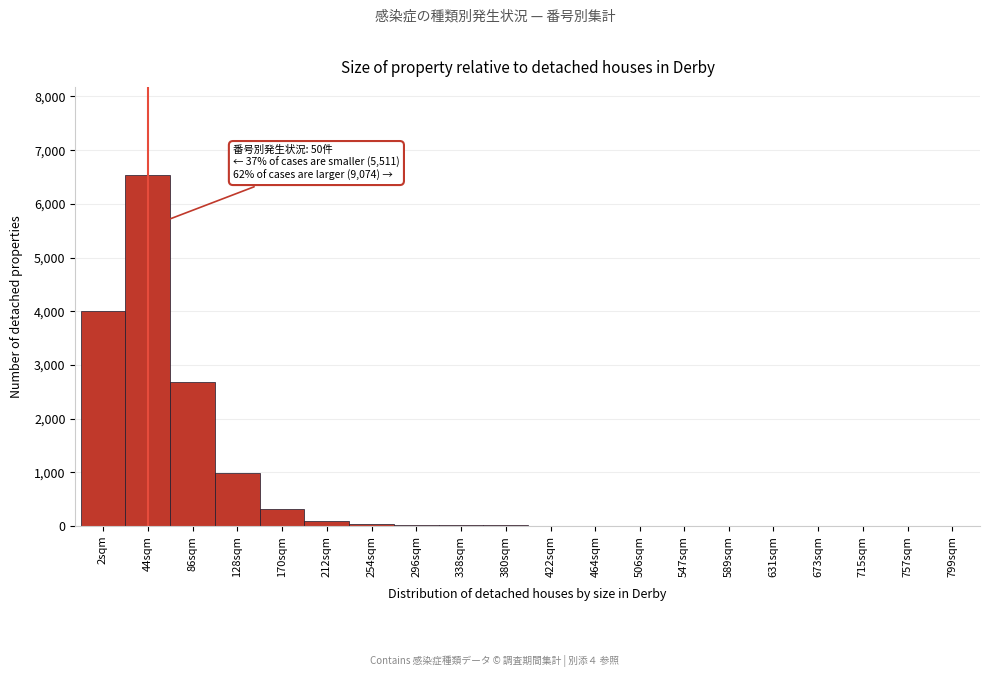

Which category has the highest value across all series?

44sqm